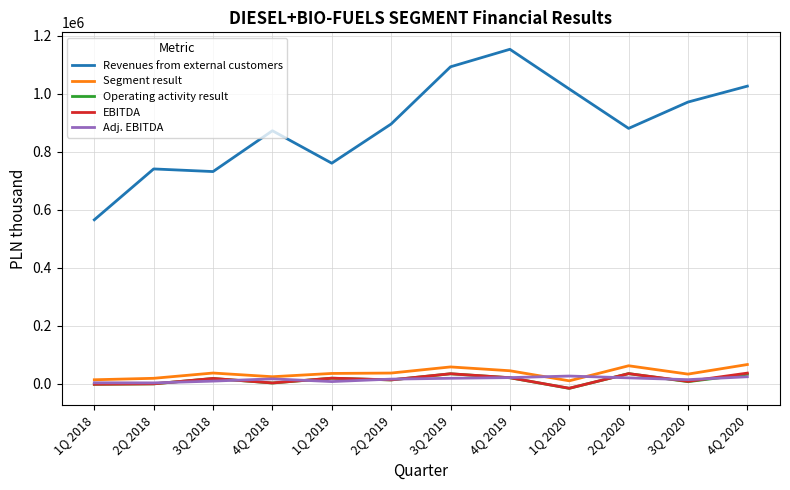

True or false: Revenues from external customers and Adj. EBITDA intersect in this chart.

False